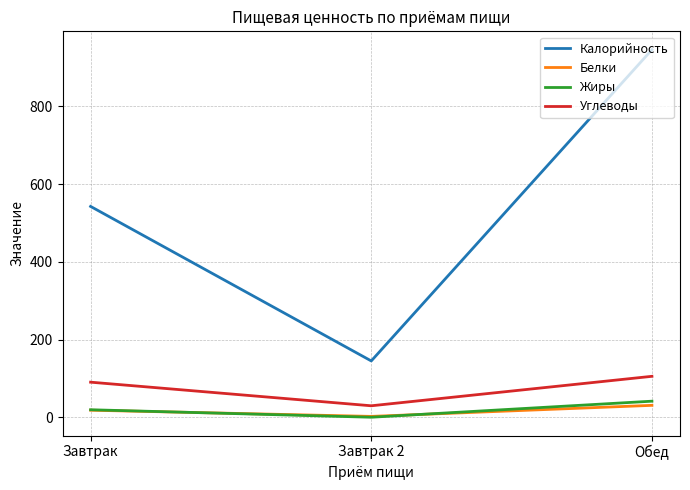

Rank the series by their maximum value, from highest to lowest.

Калорийность, Углеводы, Жиры, Белки